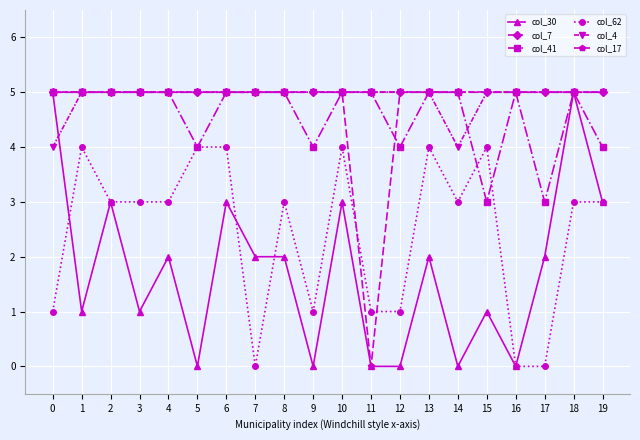

Reading left to right, transcribe all the data shown in this chart.

col_30: 5	1	3	1	2	0	3	2	2	0	3	0	0	2	0	1	0	2	5	3
col_7: 5	5	5	5	5	5	5	5	5	5	5	5	5	5	5	5	5	5	5	5
col_41: 5	5	5	5	5	4	5	5	5	4	5	5	4	5	5	3	5	3	5	4
col_62: 1	4	3	3	3	4	4	0	3	1	4	1	1	4	3	4	0	0	3	3
col_4: 4	5	5	5	5	5	5	5	5	5	5	5	5	5	4	5	5	5	5	5
col_17: 5	5	5	5	5	5	5	5	5	5	5	0	5	5	5	5	5	5	5	5